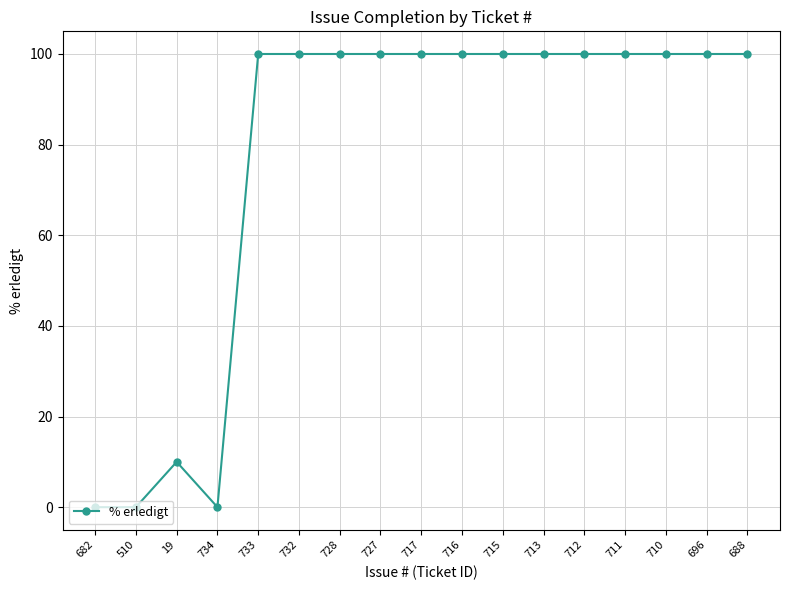

At which category does the data reach its first local peak?

19